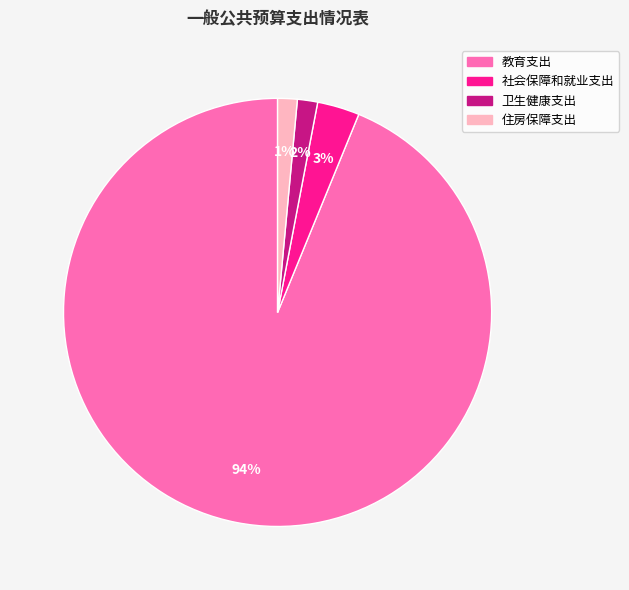

Between 教育支出 and 住房保障支出, which is larger?

教育支出